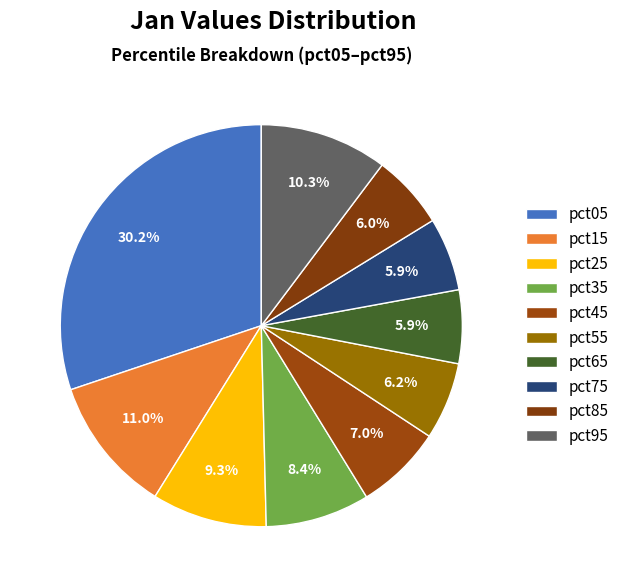

Which category has the biggest portion of the pie?

pct05